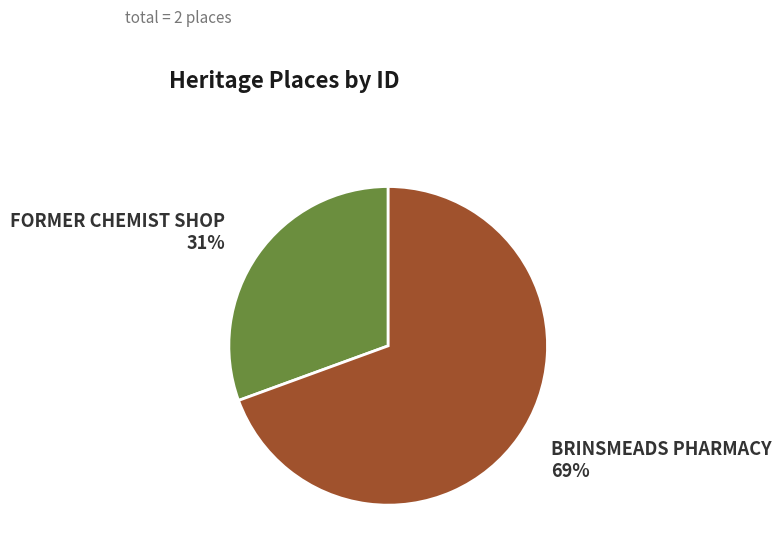

To the nearest percent, what is the average slice percentage?

50%